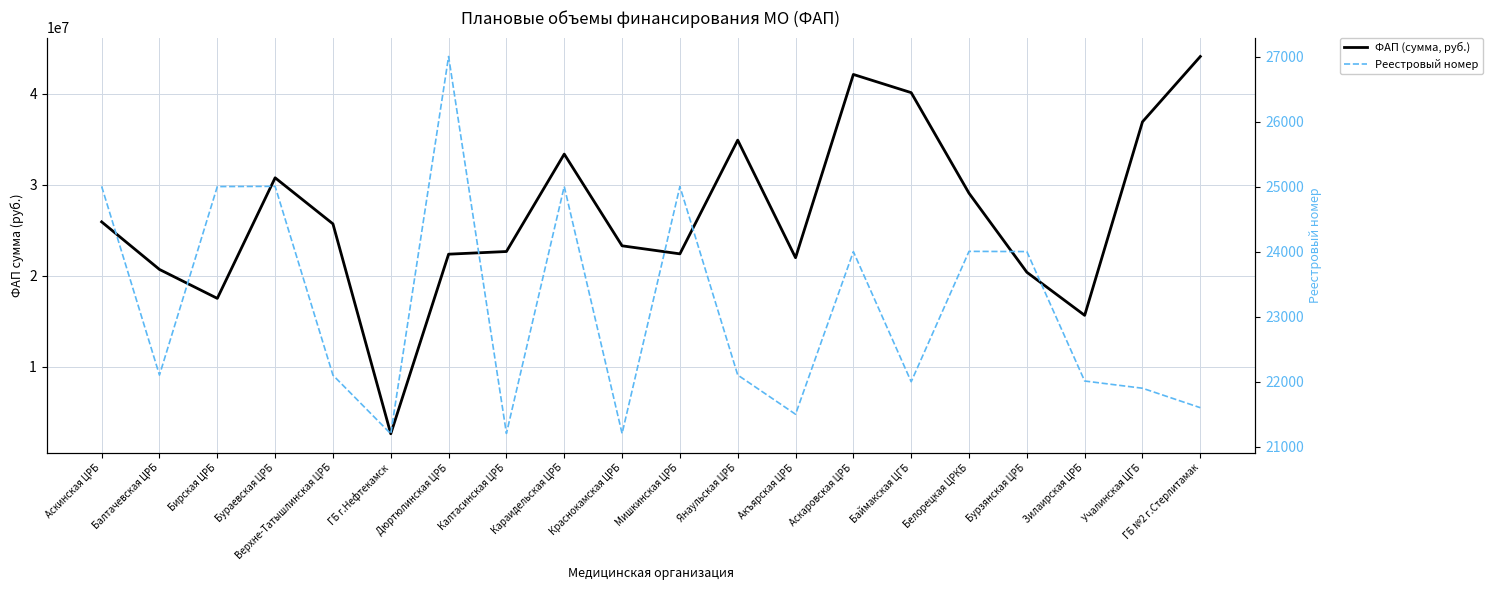

Which series has the largest total across all categories?

ФАП (сумма, руб.)